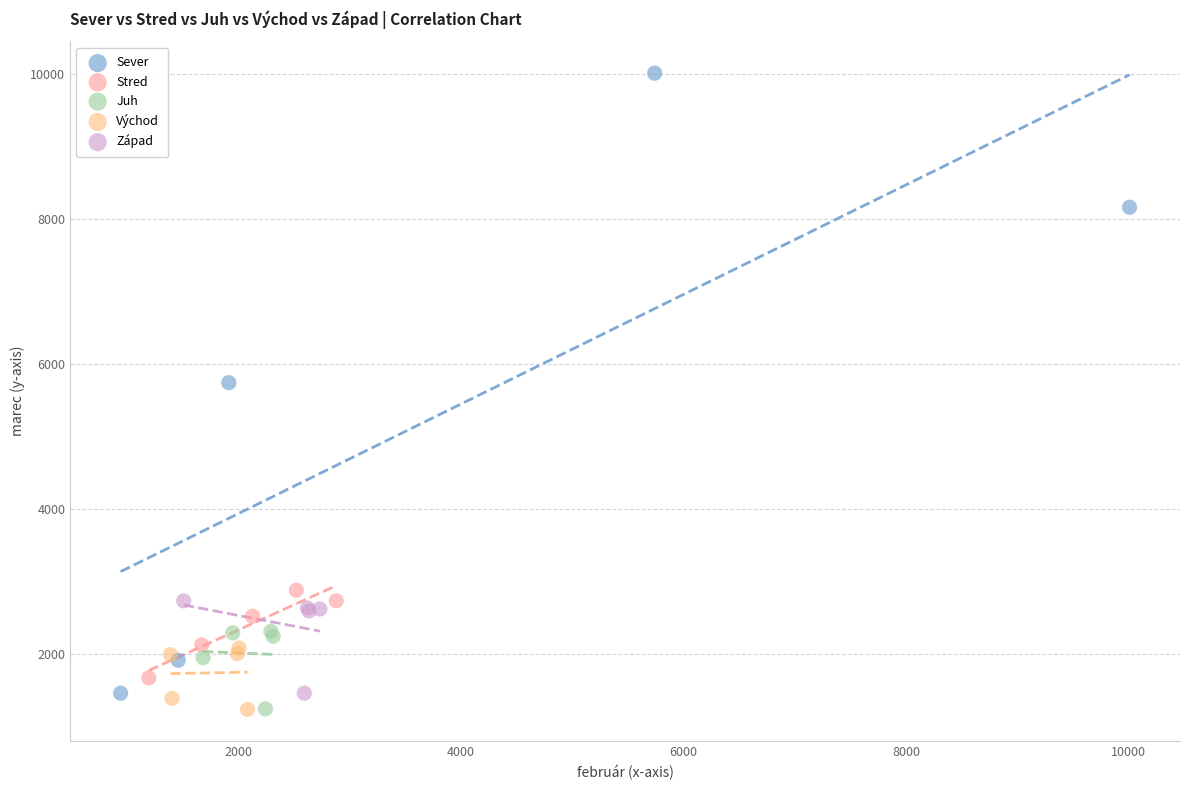

Which series contains the highest Y value?

Sever